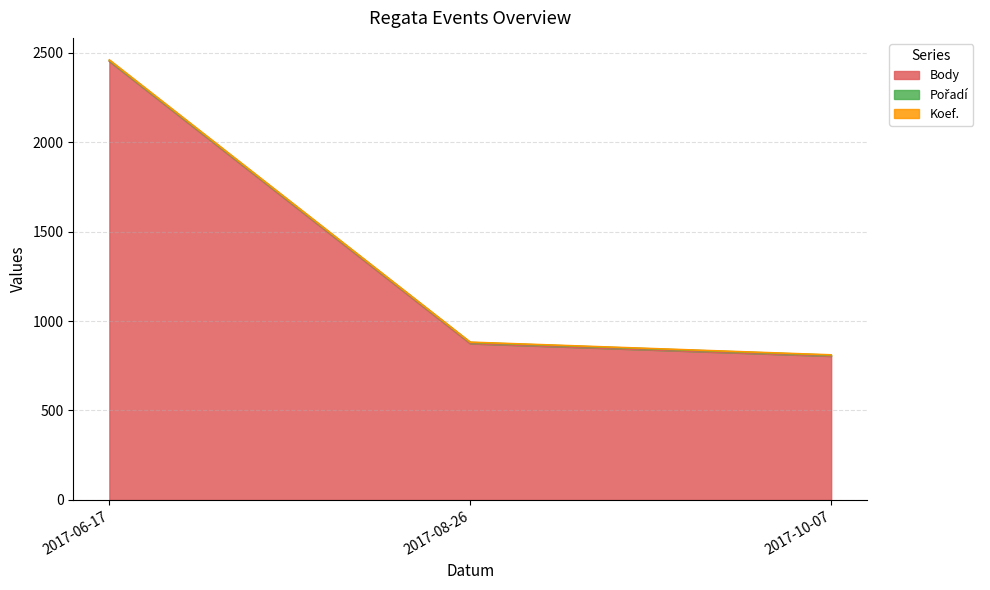

At which label does Koef. first exceed 882?

2017-06-17